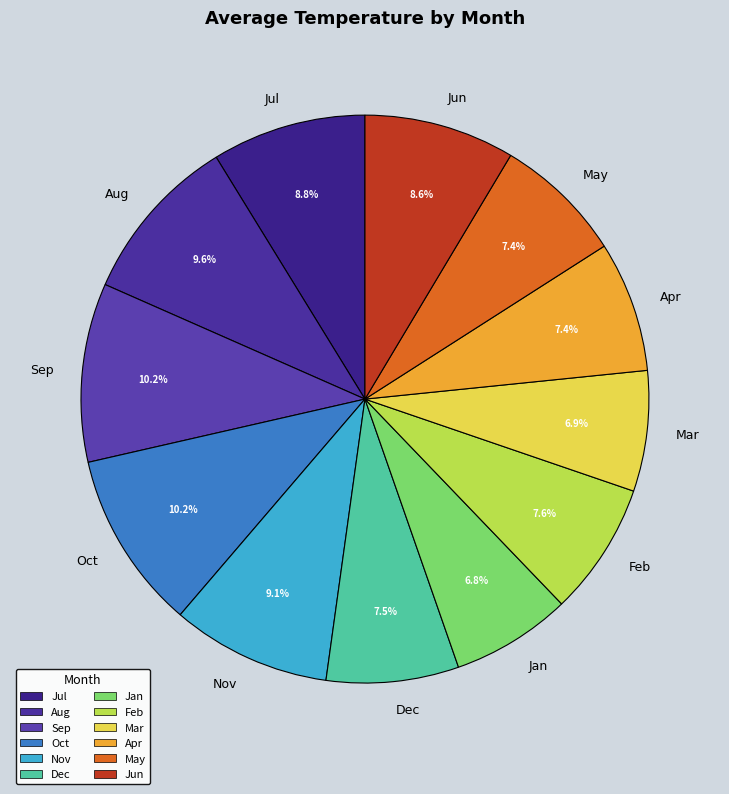

What is the ratio of the value at Sep to the value at Dec?

1.4